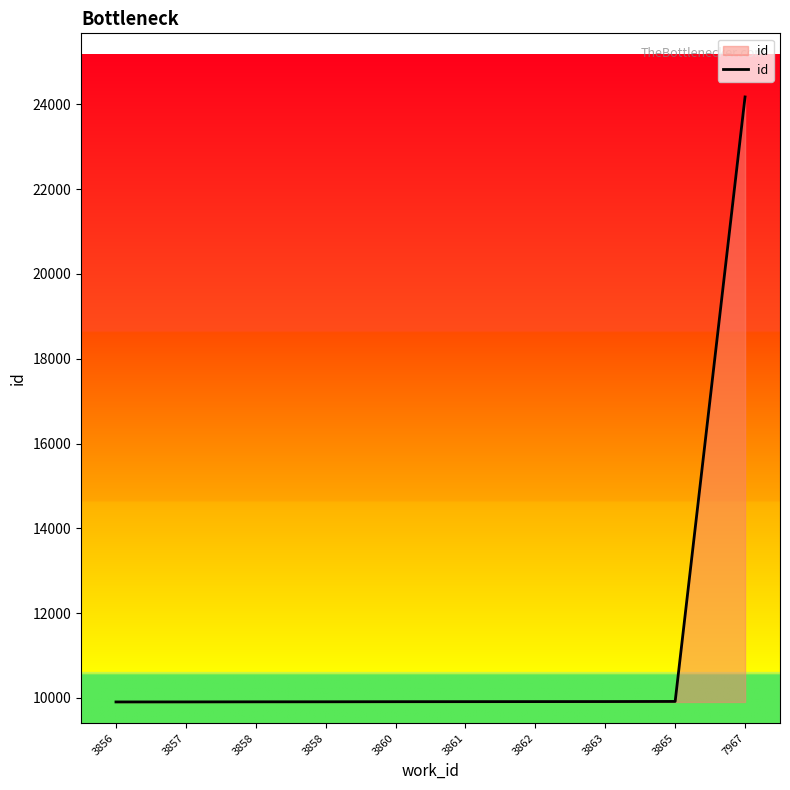

How many lines are shown in the chart?

1